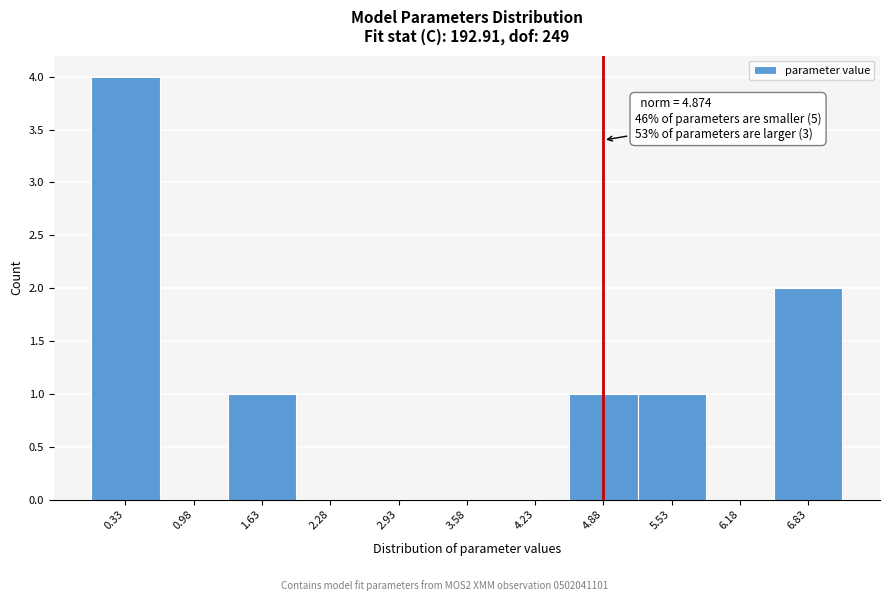

Over which range of the x-axis is the bar tallest?

0.0 to 0.7